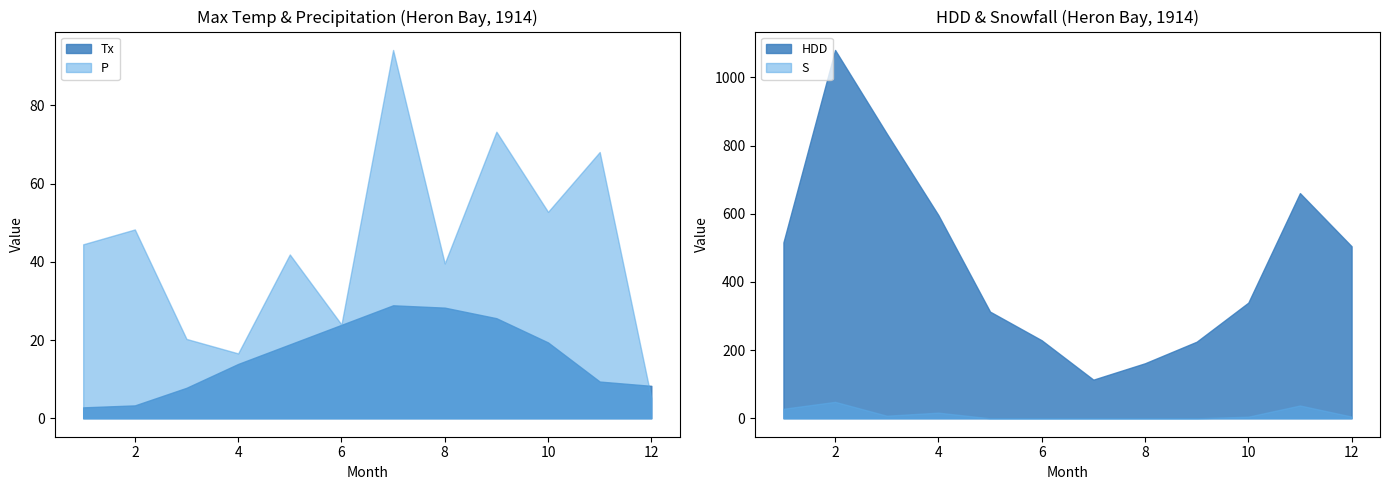

How many interior local peaks does the Tx series have?

1